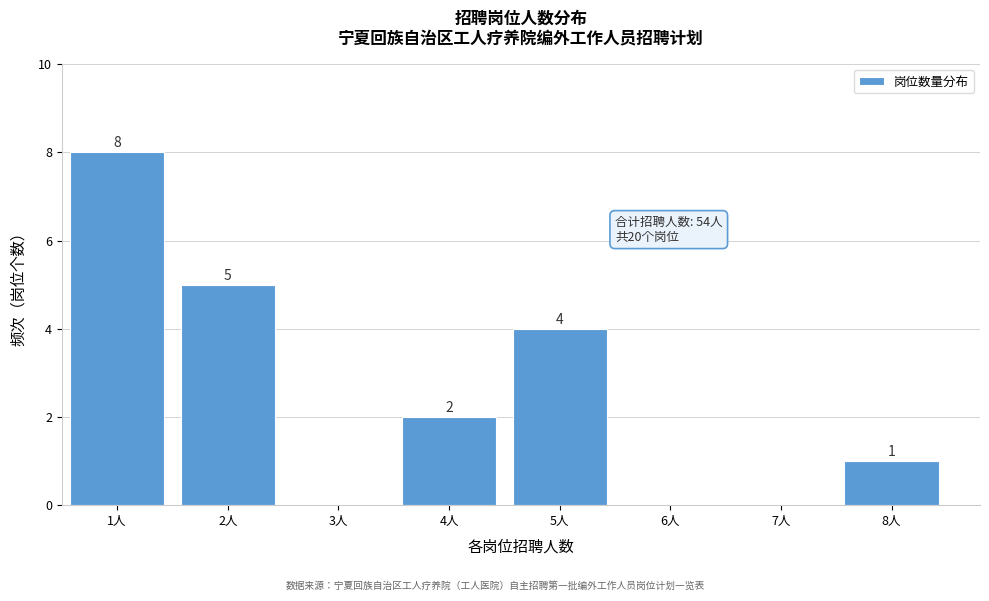

Which range on the x-axis has the tallest bar?

0.5 to 1.5